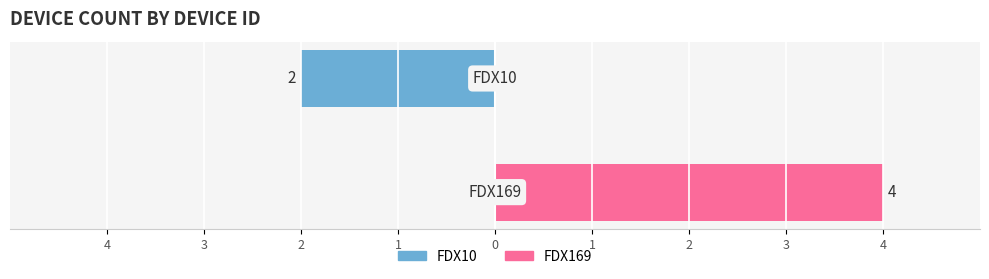

How many groups of bars are there?

2